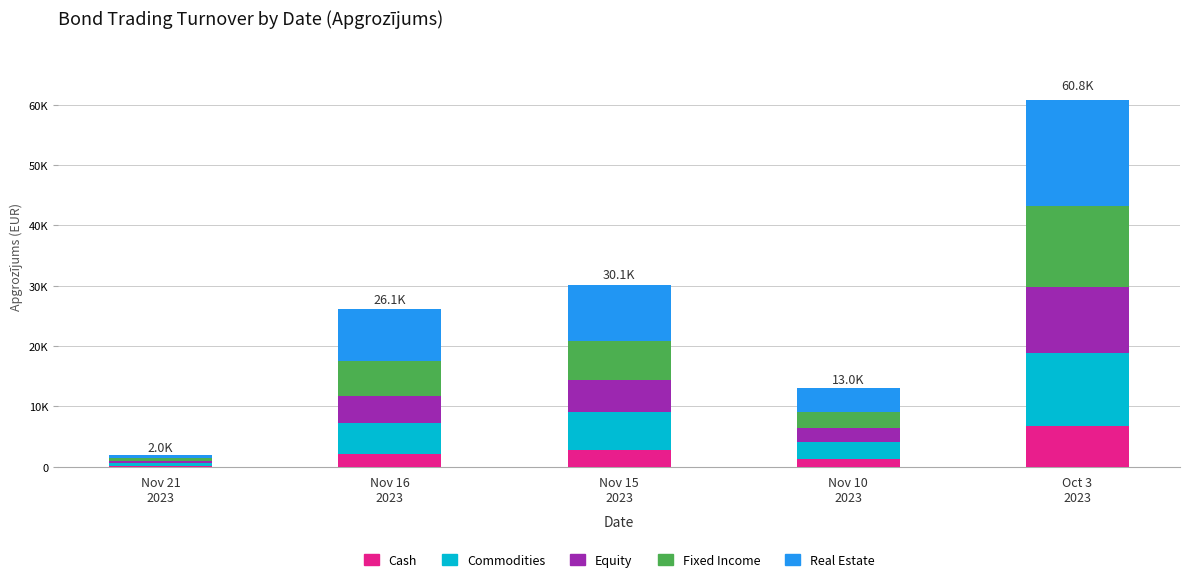

Between Nov 21
2023 and Nov 15
2023, which series saw the biggest shift?

Real Estate